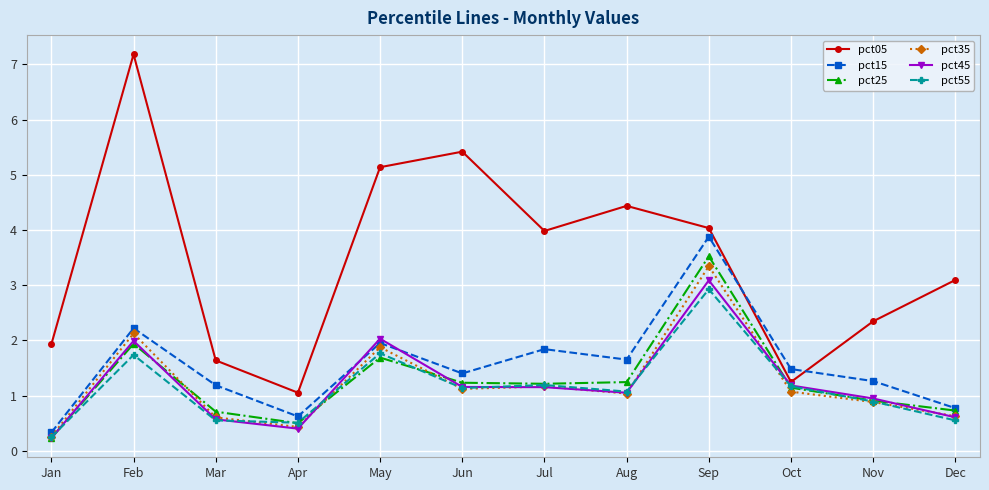

The pct55 series shows 0.6 at Dec. True or false?

True